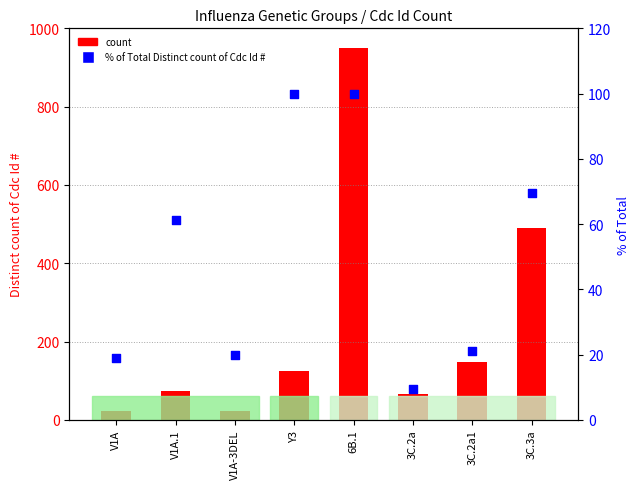

Which series reaches the minimum Y coordinate?

% of Total